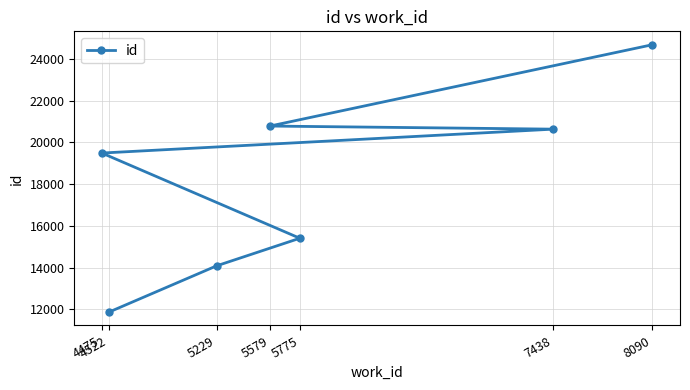

How many data points are less than 19485?

3